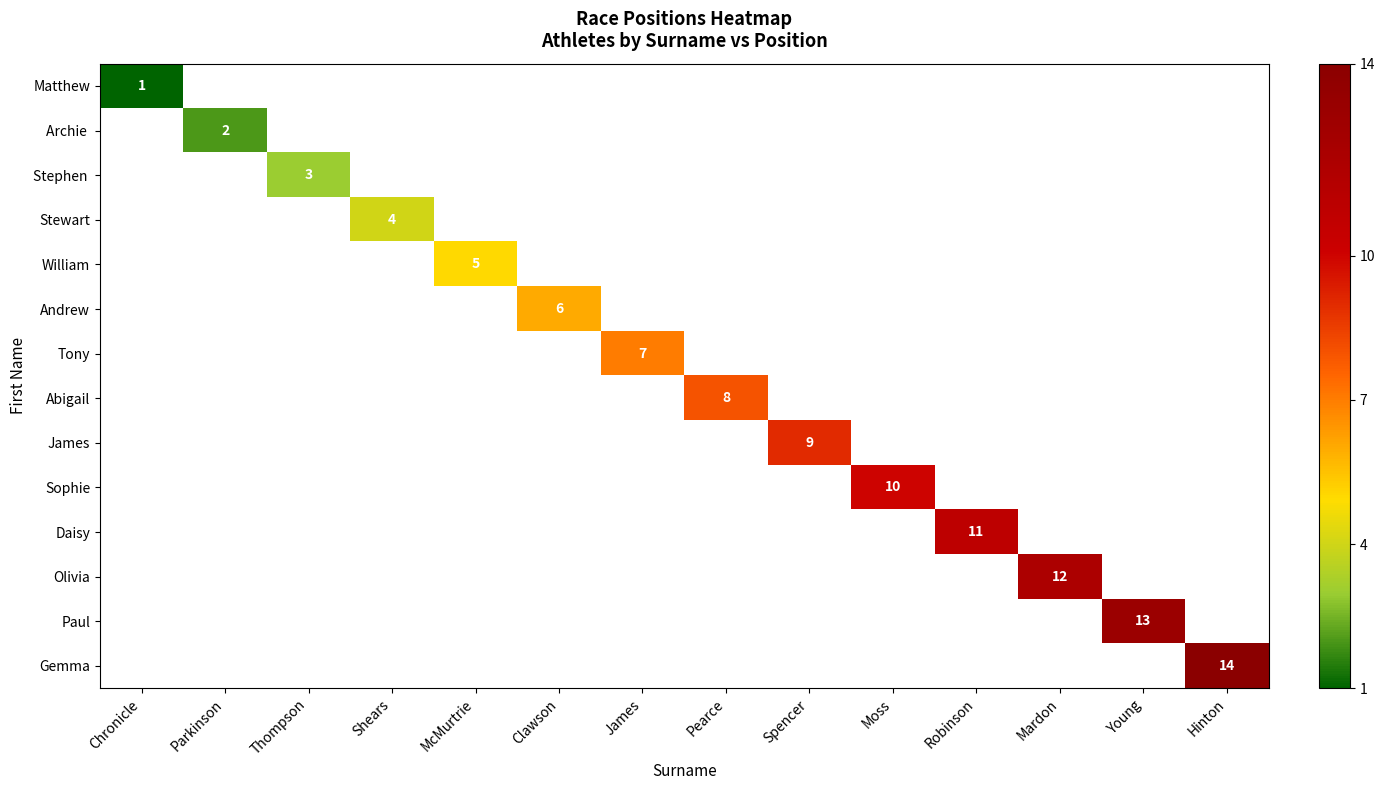

What is the minimum value shown in the chart?

1.0